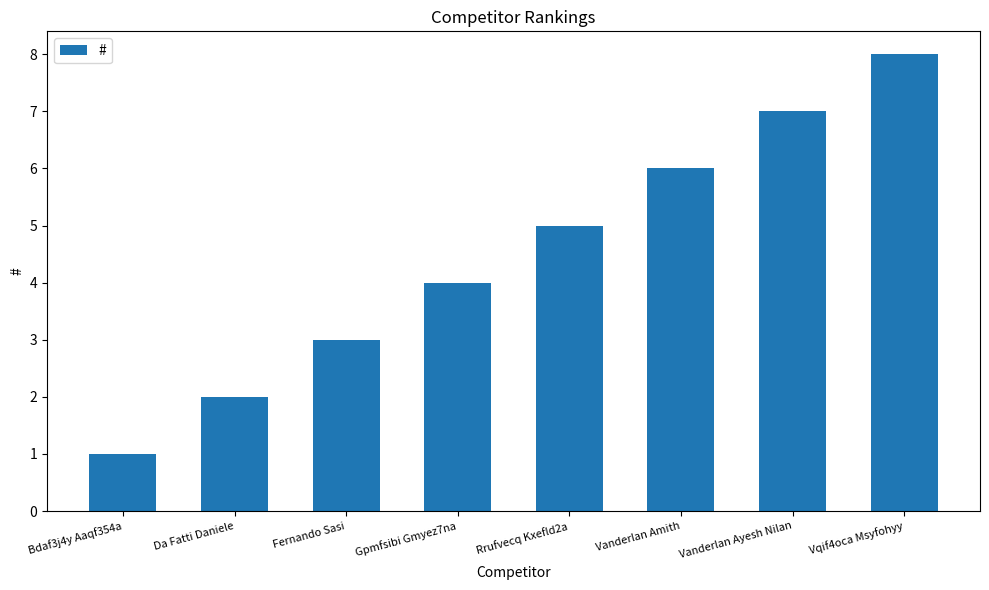

What value does the data have at Vqif4oca Msyfohyy?

8